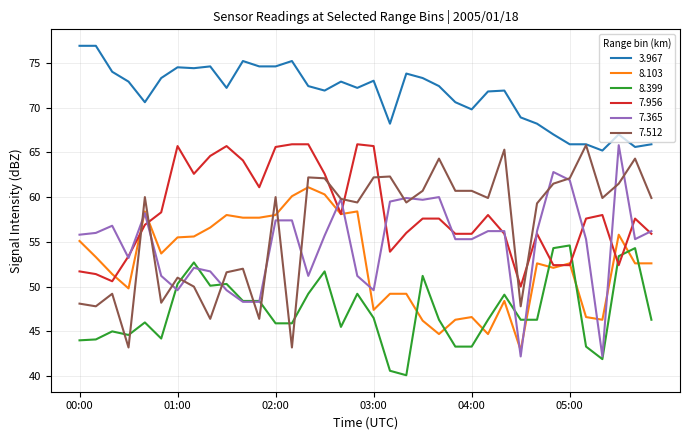

True or false: 3.967 and 7.365 cross at least once.

False